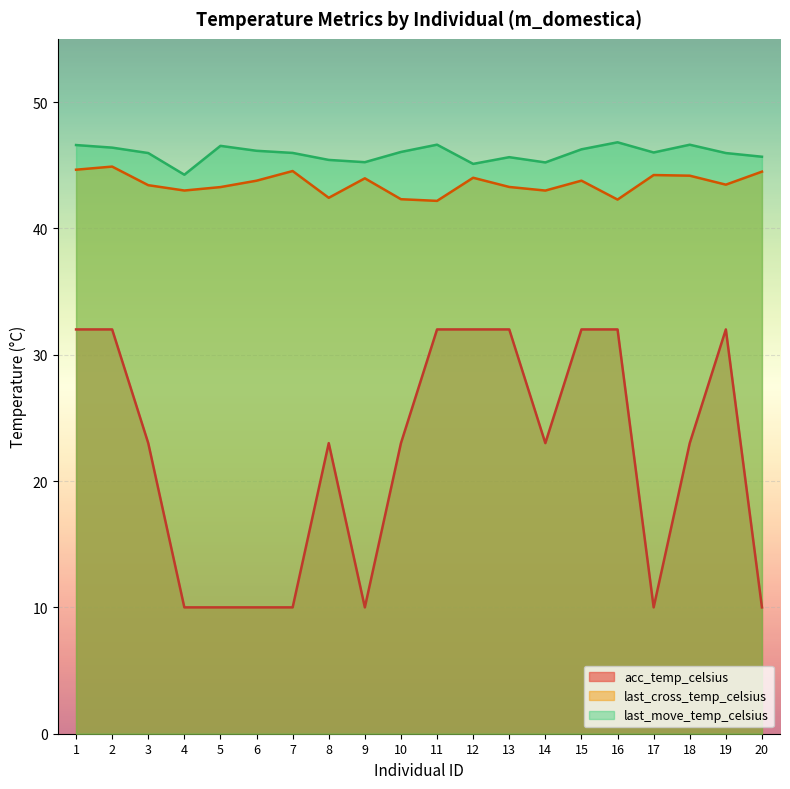

In last_move_temp_celsius, how many points are higher than both neighbors (excluding endpoints)?

5